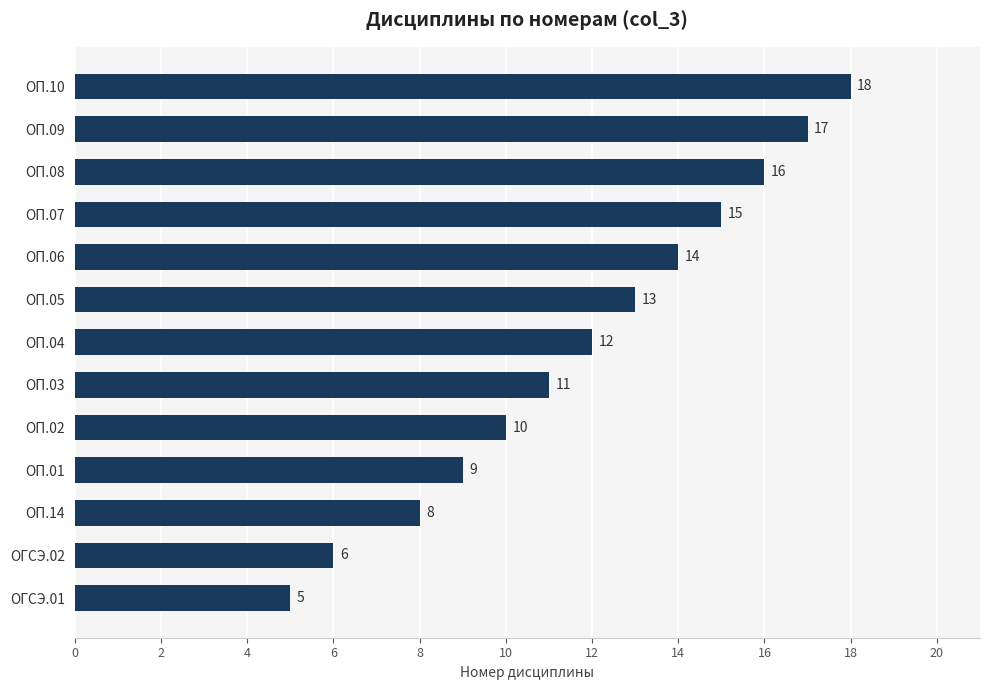

Rank the categories by value from highest to lowest.

ОП.10, ОП.09, ОП.08, ОП.07, ОП.06, ОП.05, ОП.04, ОП.03, ОП.02, ОП.01, ОП.14, ОГСЭ.02, ОГСЭ.01